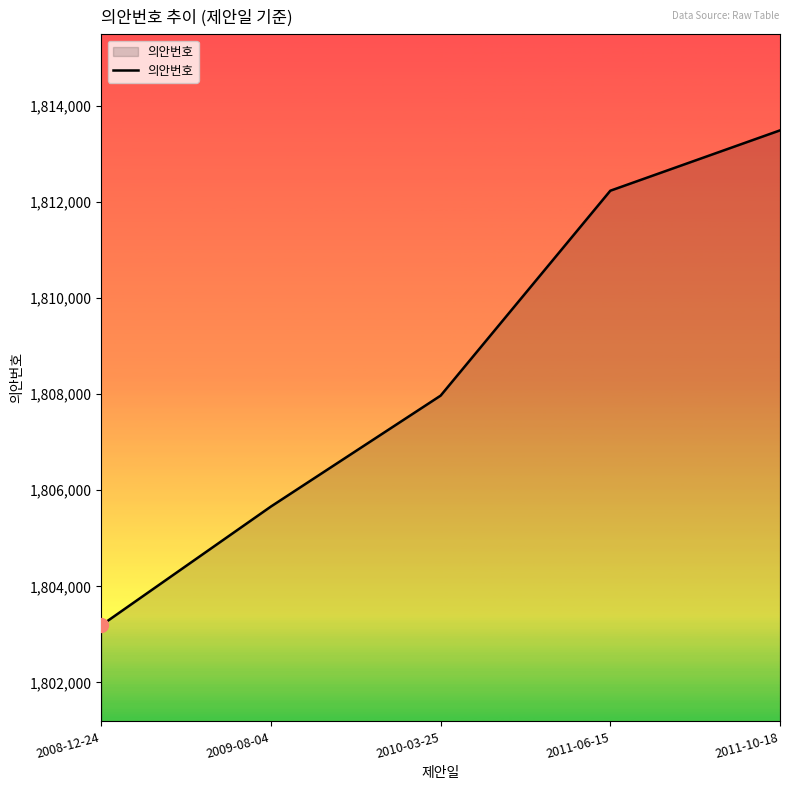

Reading left to right, transcribe all the data shown in this chart.

2008-12-24=1803188	2009-08-04=1805661	2010-03-25=1807969	2011-06-15=1812234	2011-10-18=1813490